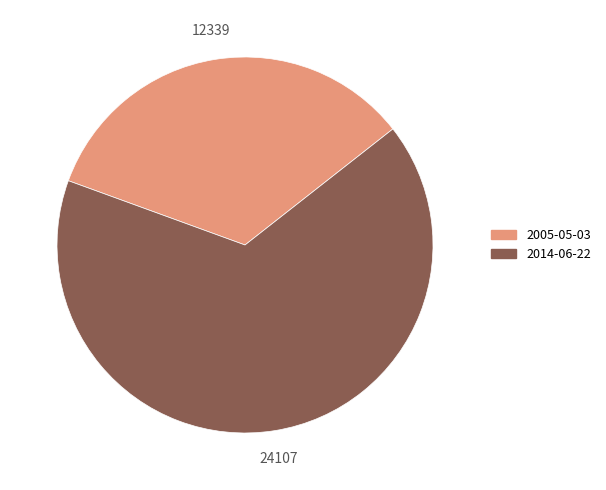

Is 2005-05-03 the majority of the pie?

No